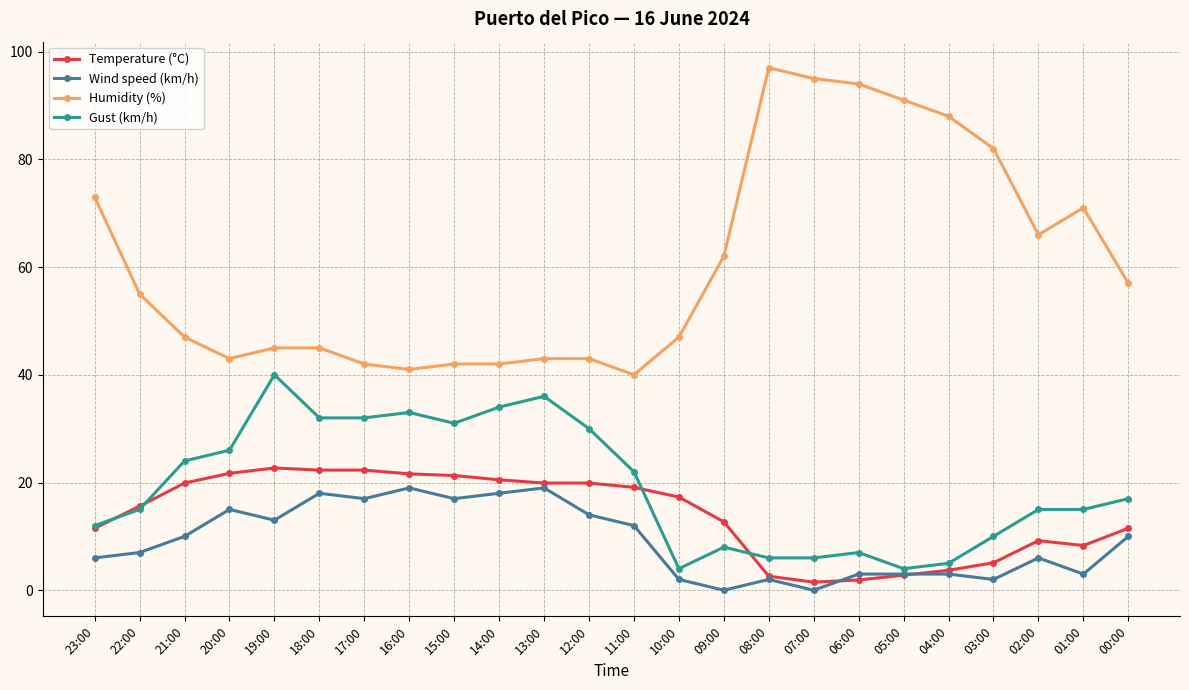

Where does the Gust (km/h) series first go above 17?

21:00